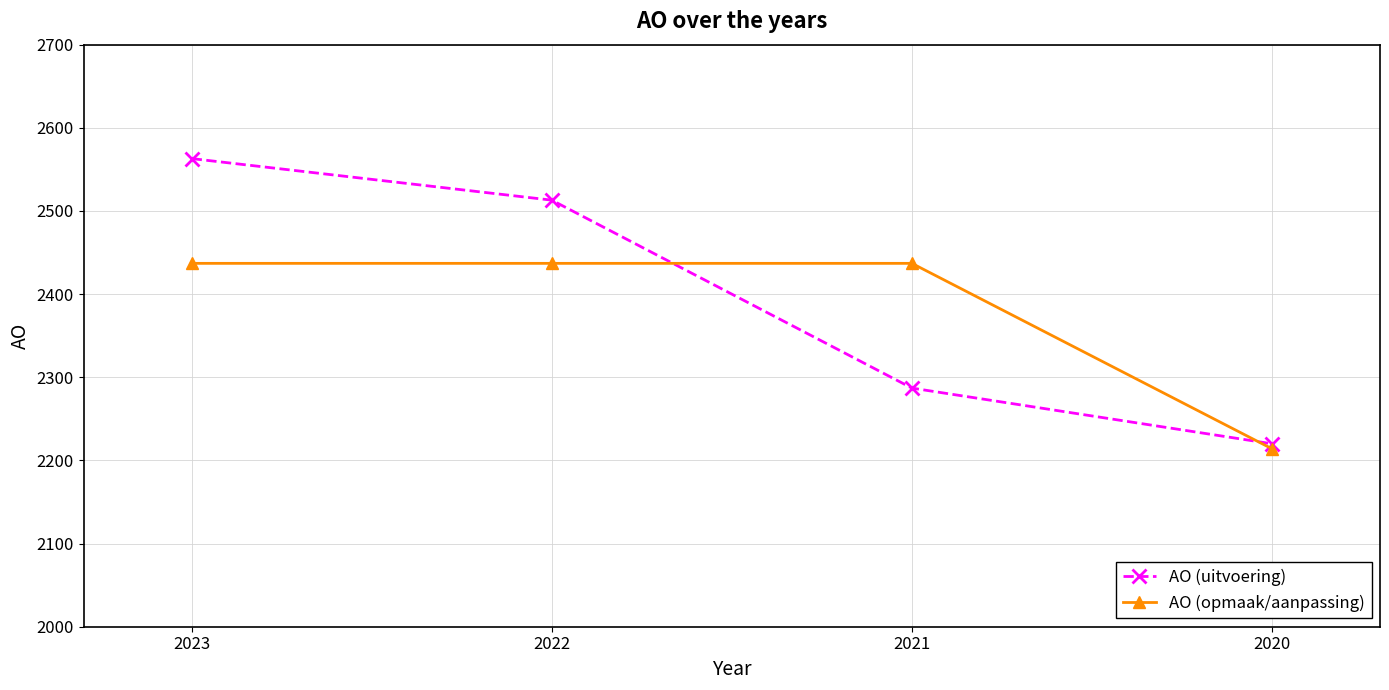

True or false: AO (opmaak/aanpassing) has a value of 902 at 2020.

False